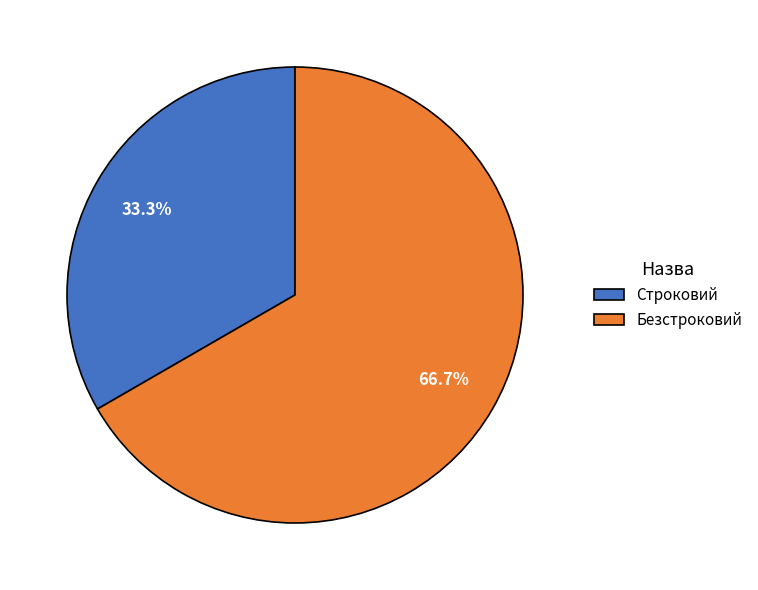

Combined, what portion of the pie is Строковий and Безстроковий?

100.0%